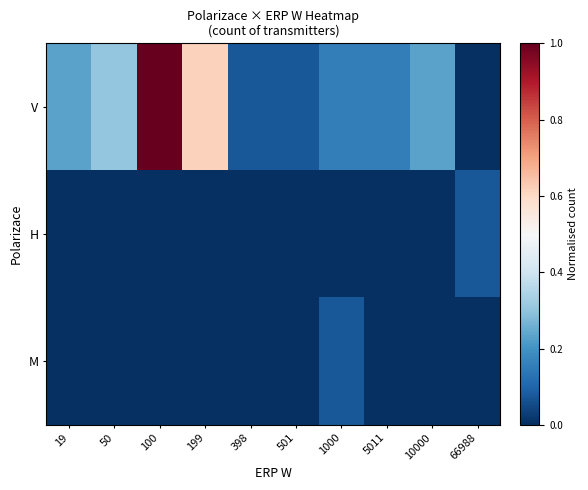

Reading left to right, extract all data points from this chart.

V: 19=0.2	50=0.3	100=1.0	199=0.6	398=0.1	501=0.1	1000=0.2	5011=0.2	10000=0.2	66988=0.0
H: 19=0.0	50=0.0	100=0.0	199=0.0	398=0.0	501=0.0	1000=0.0	5011=0.0	10000=0.0	66988=0.1
M: 19=0.0	50=0.0	100=0.0	199=0.0	398=0.0	501=0.0	1000=0.1	5011=0.0	10000=0.0	66988=0.0